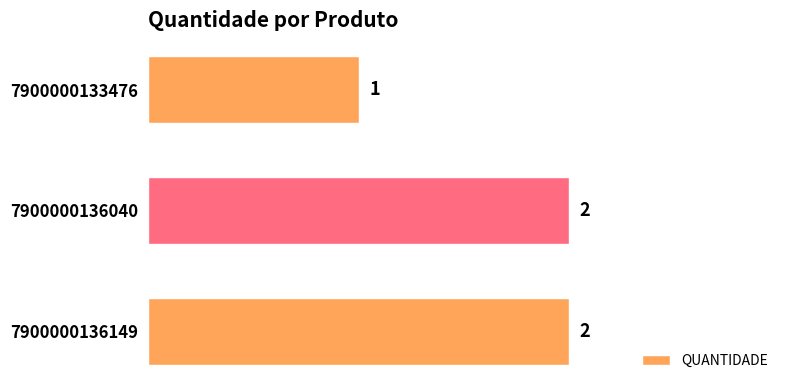

What is the difference between the second highest and minimum values?

1